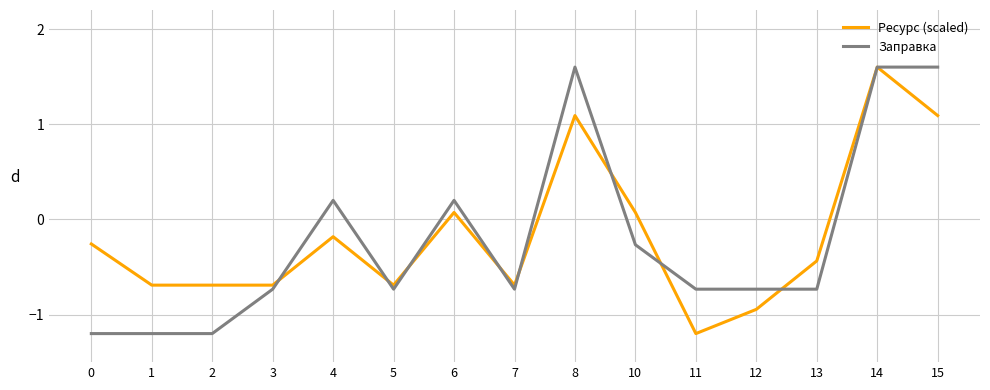

Count the number of categories in the chart.

15